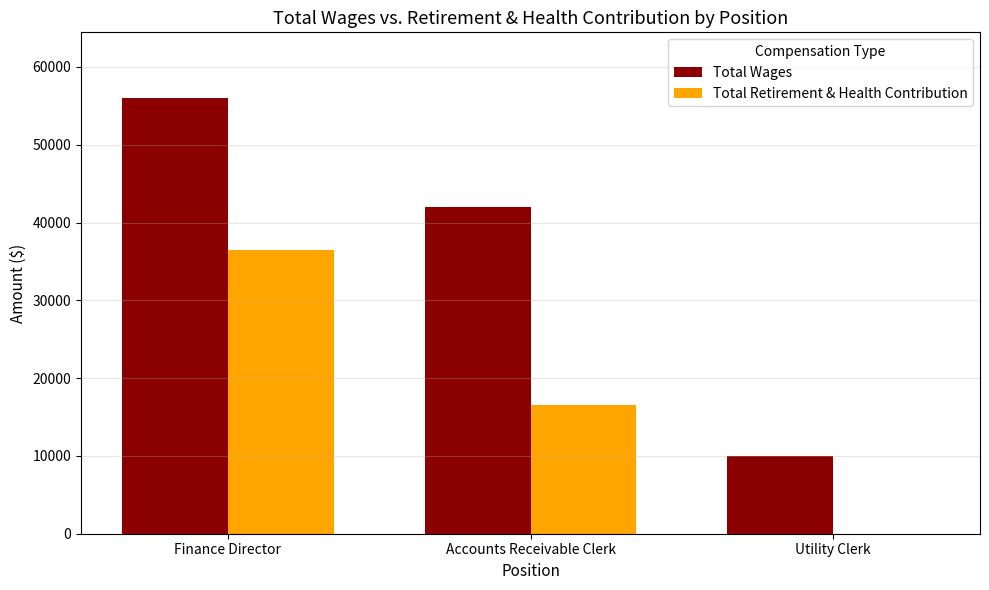

True or false: Total Retirement & Health Contribution has a value of 36465 at Finance Director.

True